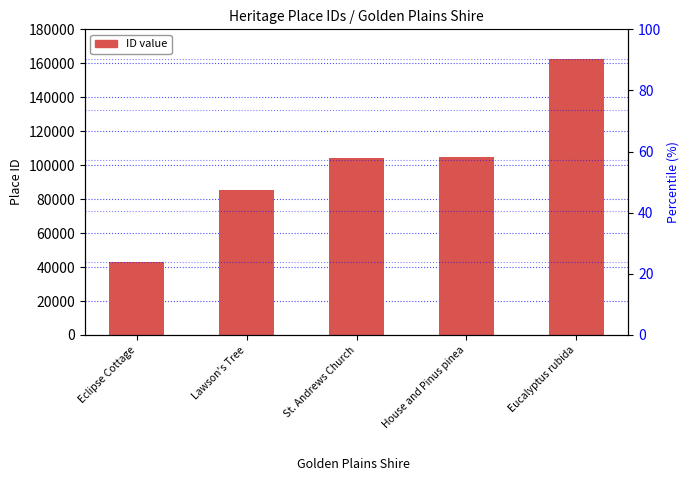

What is the sum of the values at House and Pinus pinea and Eclipse Cottage?

147623